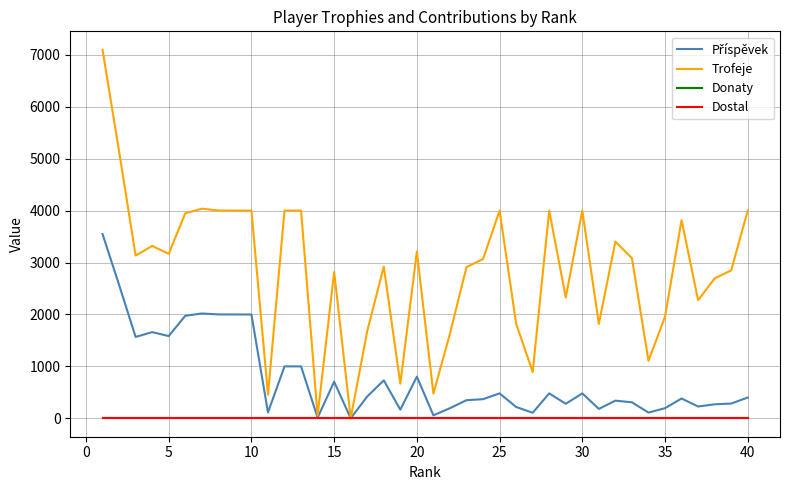

Is this an area chart (filled region under the line)?

No